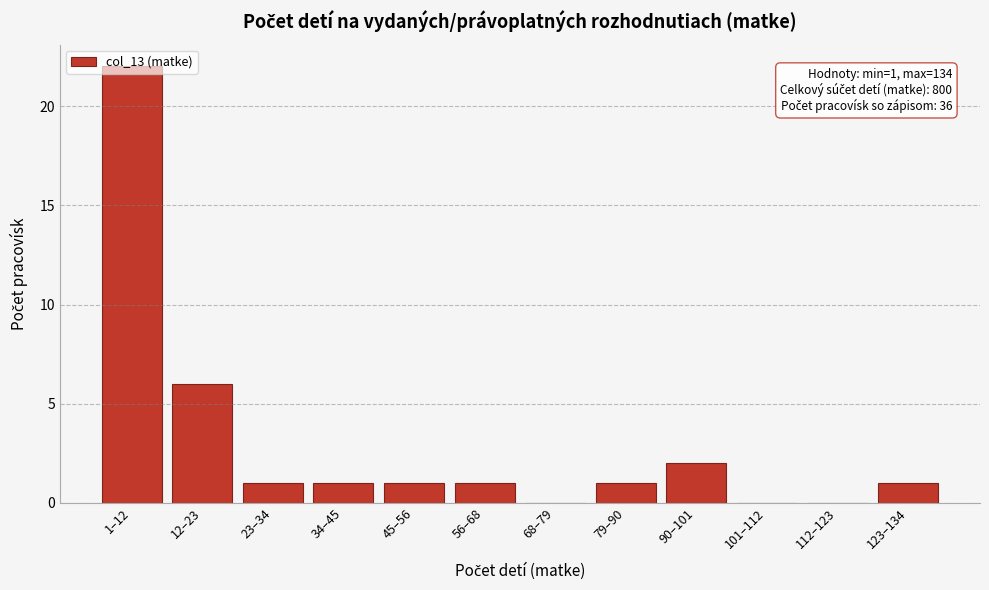

What is the greatest value displayed?

22